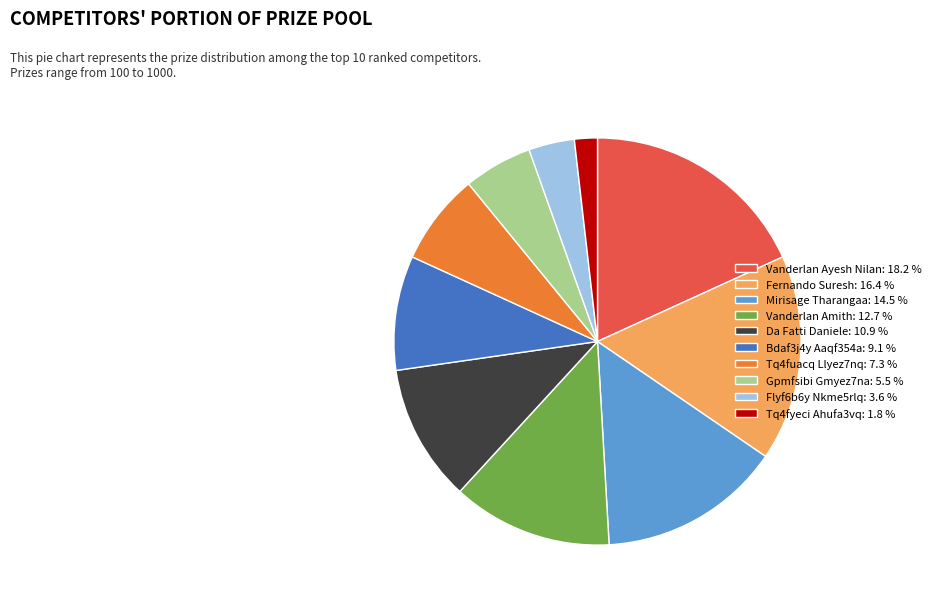

Combined, do Gpmfsibi Gmyez7na: 5.5 % and Tq4fyeci Ahufa3vq: 1.8 % account for over 50%?

No